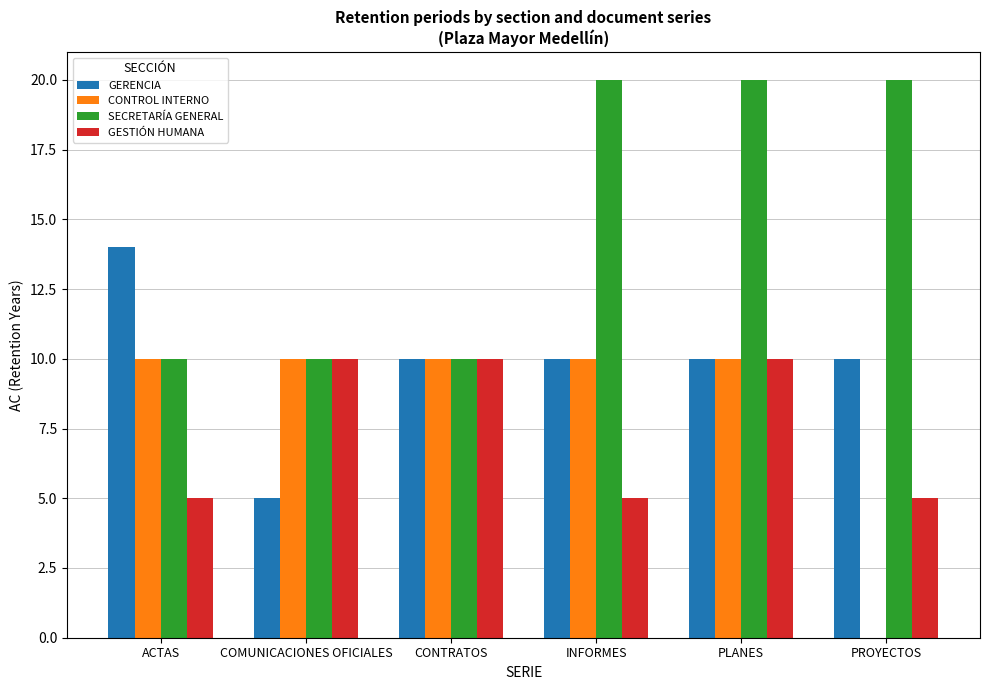

What is the sum of all GERENCIA values?

59